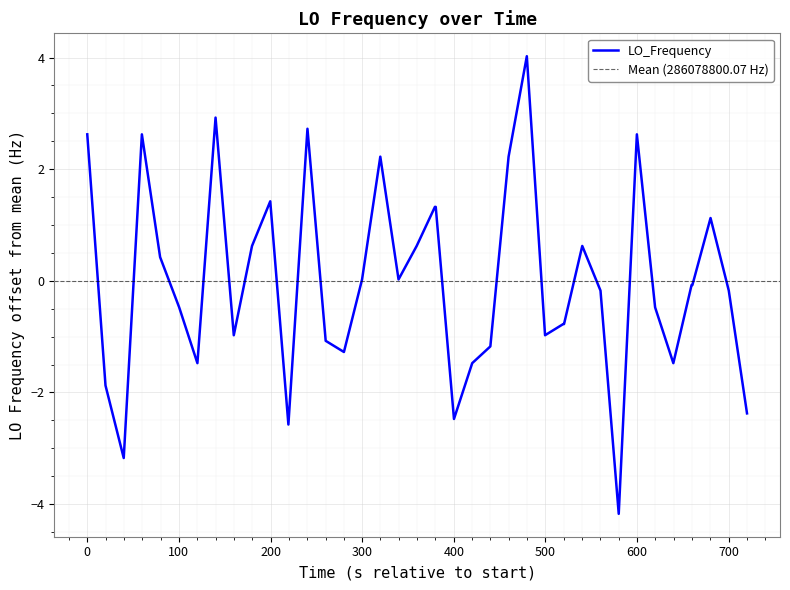

What is the minimum value shown in the chart?

-4.2